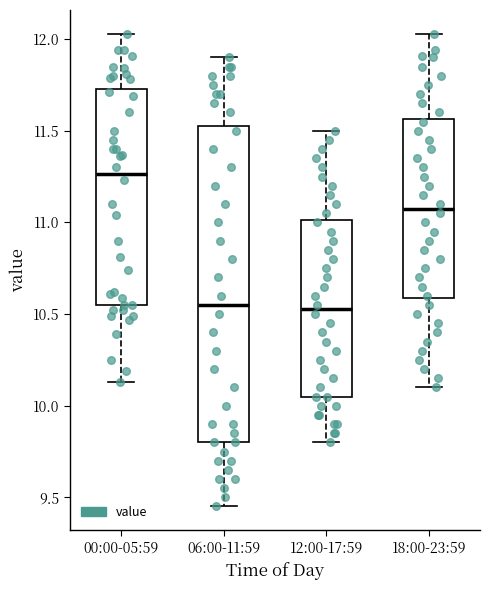

Which box is the tallest, from its lower edge to its upper edge?

06:00-11:59